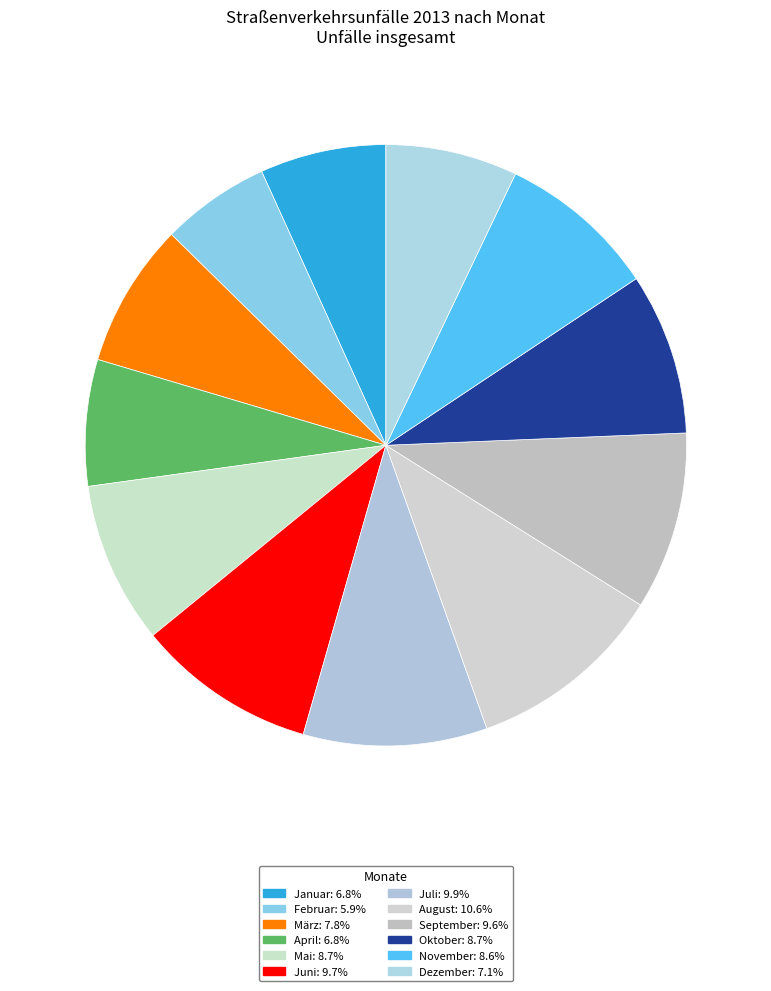

How many slices are in this pie chart?

12